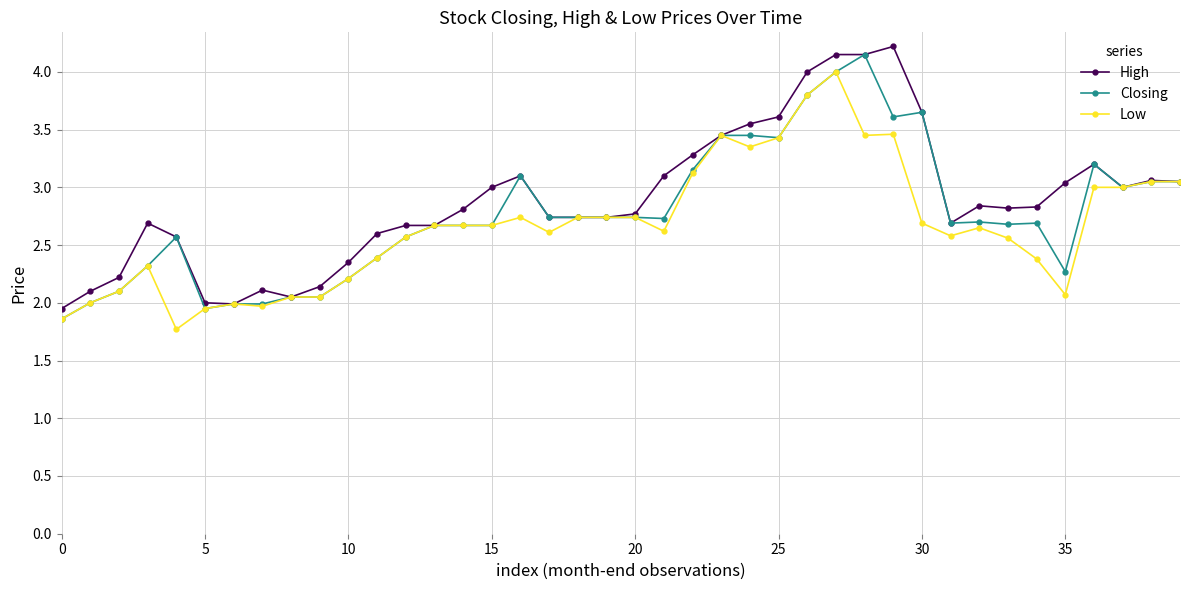

How many lines are shown in the chart?

3